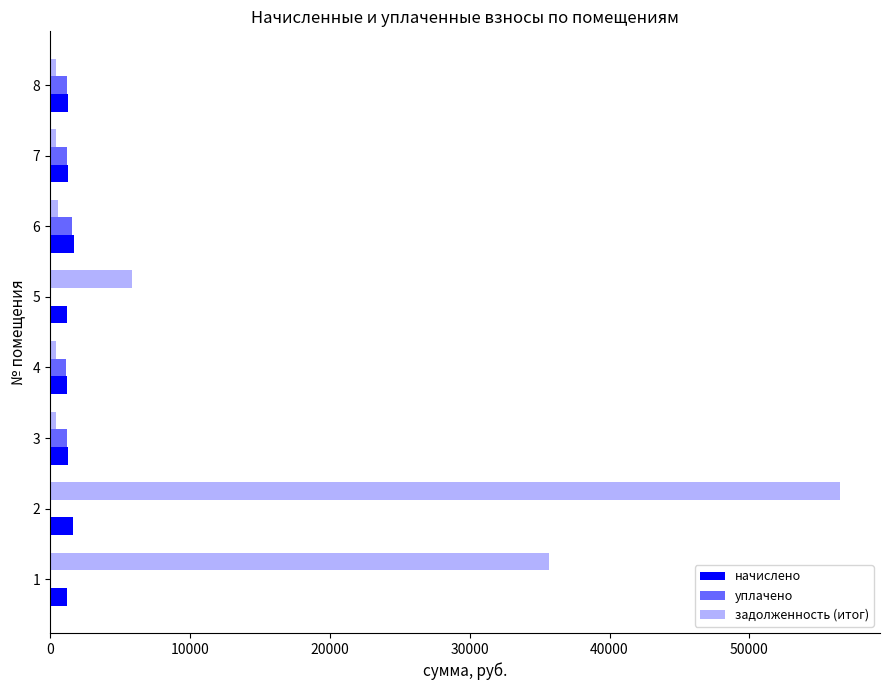

Count the number of data series in this chart.

3